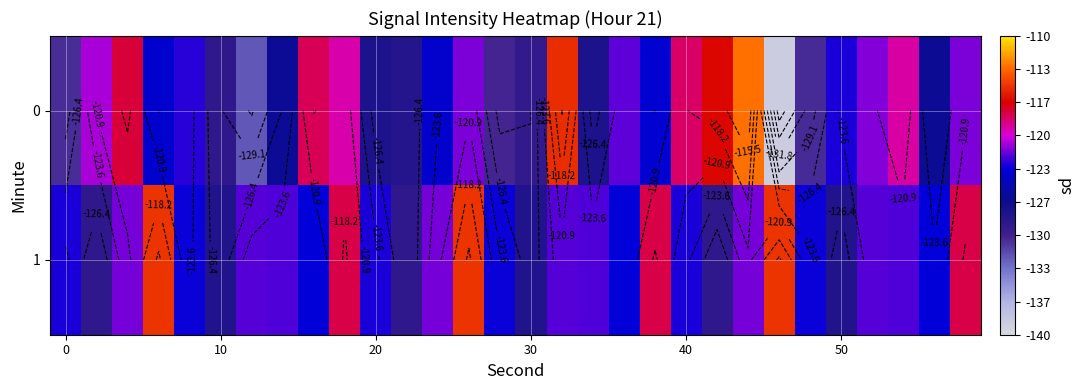

List the series in order of their peak value, lowest first.

1, 0